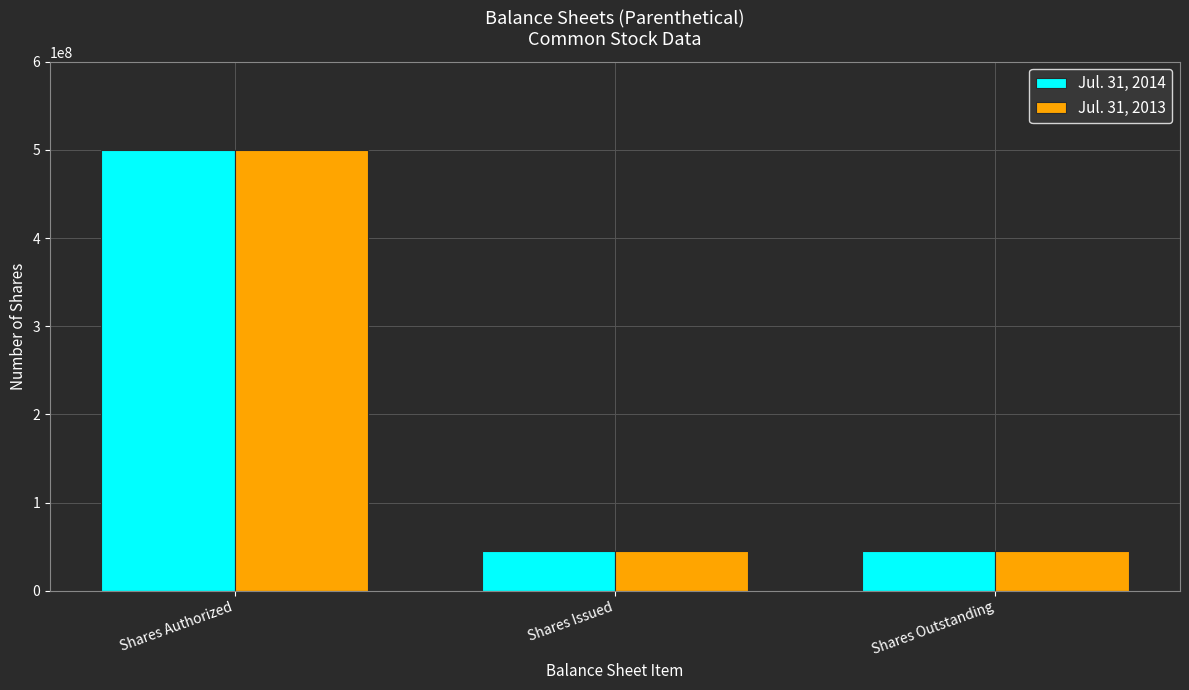

Count the number of categories in the chart.

3